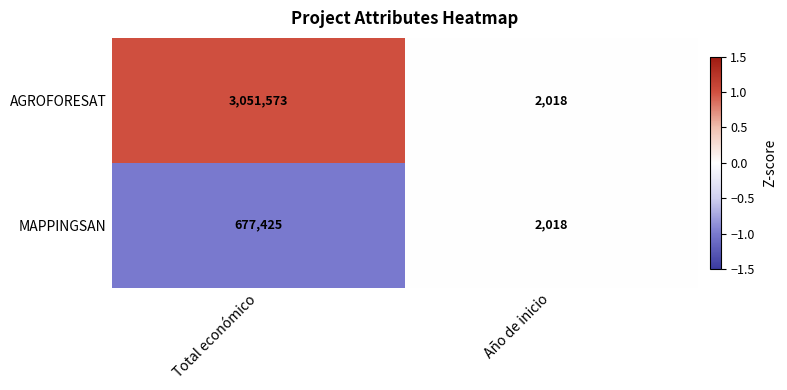

What is the maximum value for MAPPINGSAN?

677425